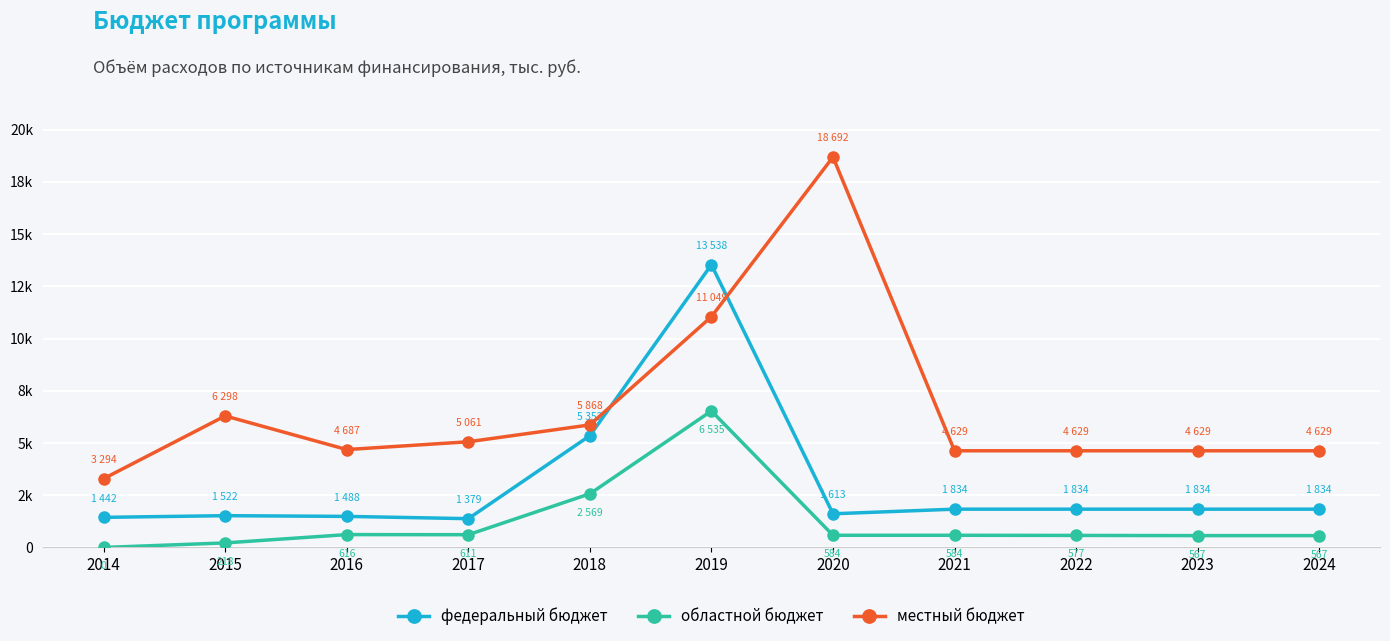

Reading right to left, transcribe all the data shown in this chart.

федеральный бюджет: 1833.6	1833.6	1833.6	1833.6	1612.6	13537.5	5352.0	1378.9	1488.0	1522.0	1441.7
областной бюджет: 567.4	567.4	576.7	583.7	583.7	6535.3	2569.4	611.4	616.1	217.8	0.0
местный бюджет: 4629.4	4629.4	4629.4	4629.4	18691.9	11048.6	5868.1	5060.6	4687.0	6297.6	3293.8